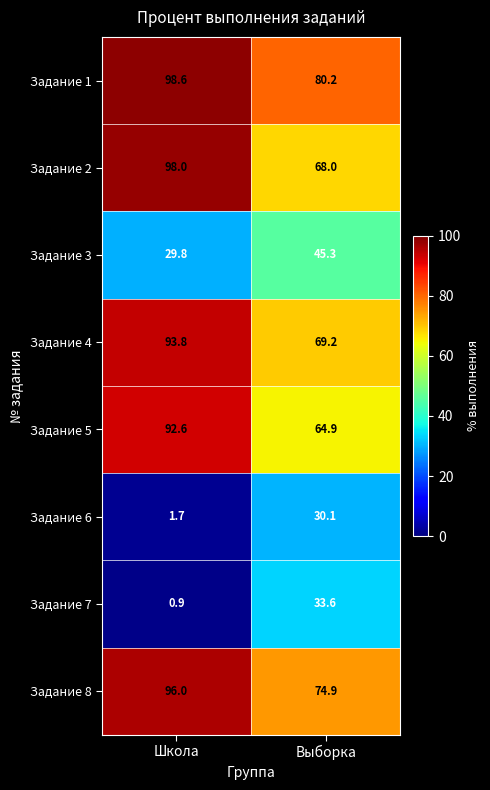

At which label does Задание 3 first exceed 45?

Выборка